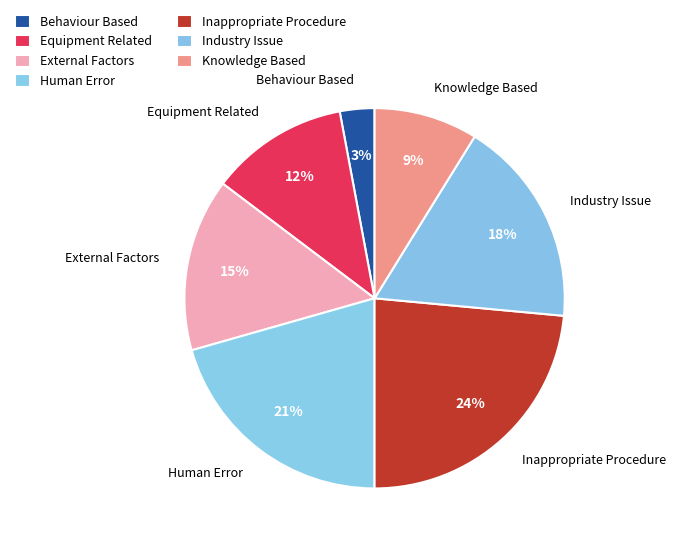

Is there a majority slice in this chart?

No